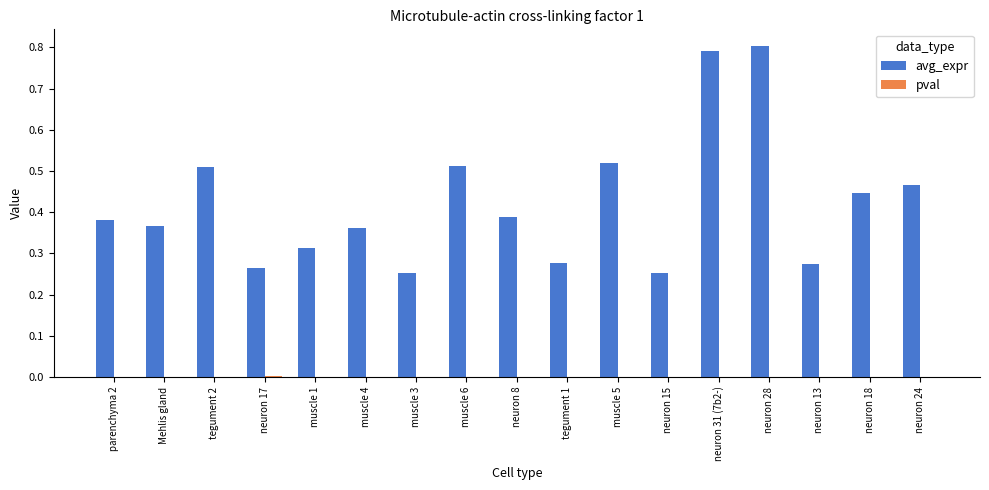

The avg_expr series shows 0.8 at muscle 6. True or false?

False